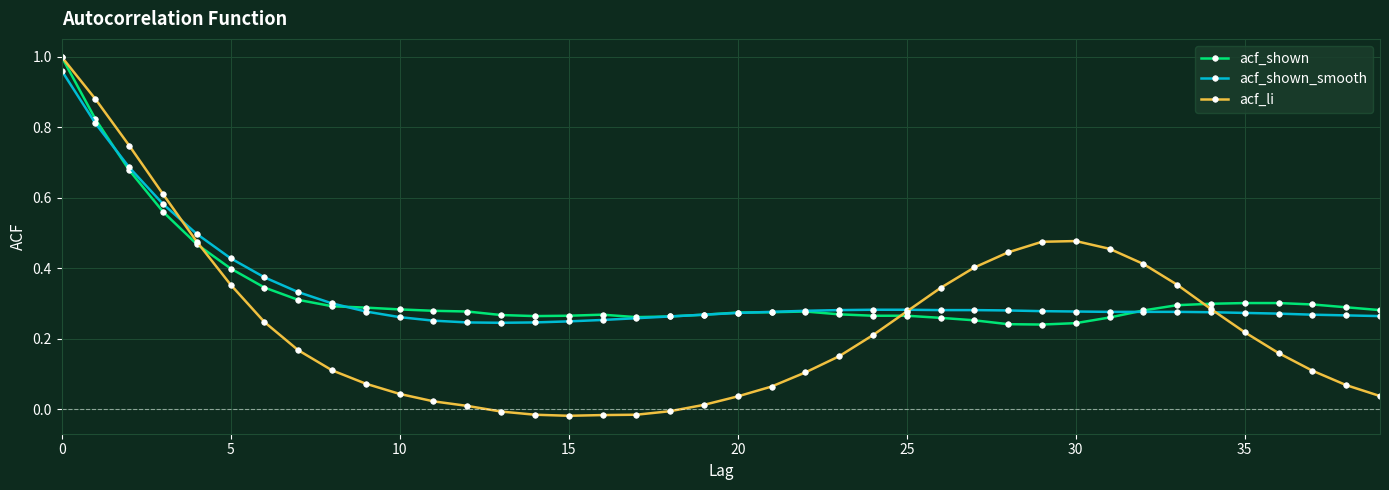

Count the acf_shown values in the range 0 to 1.

40